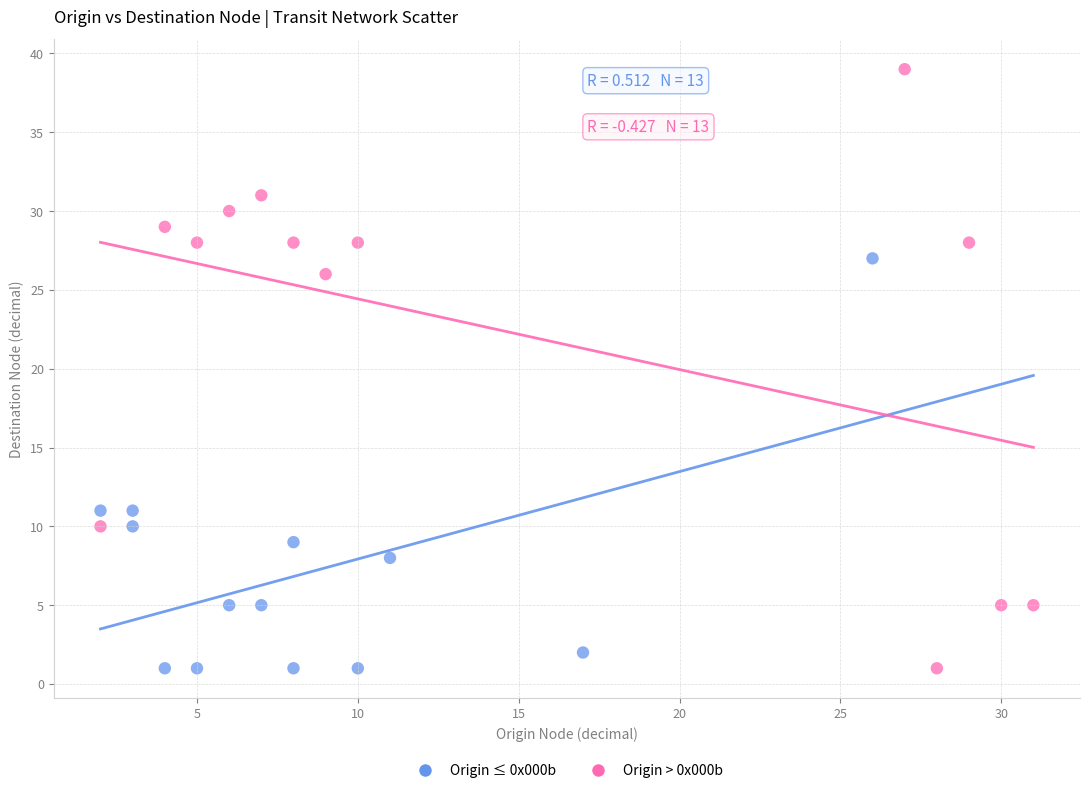

Which series has the widest spread of Y values?

Origin > 0x000b